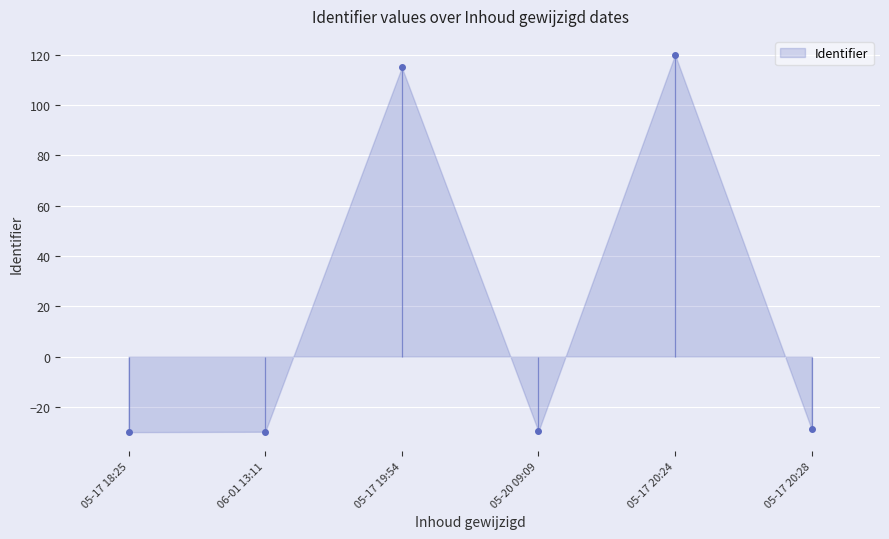

At which label is Identifier closest to 45?

05-17 19:54